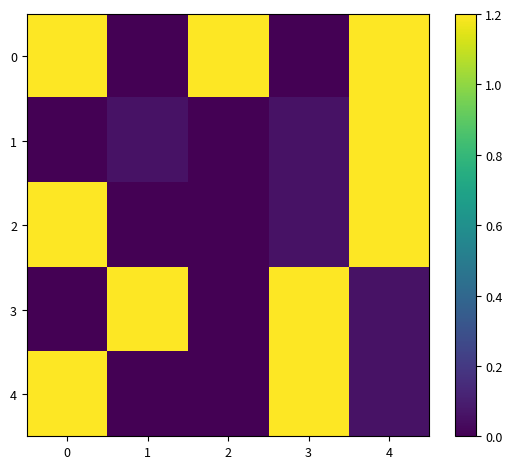

The 0 series shows 0.5 at 3. True or false?

False